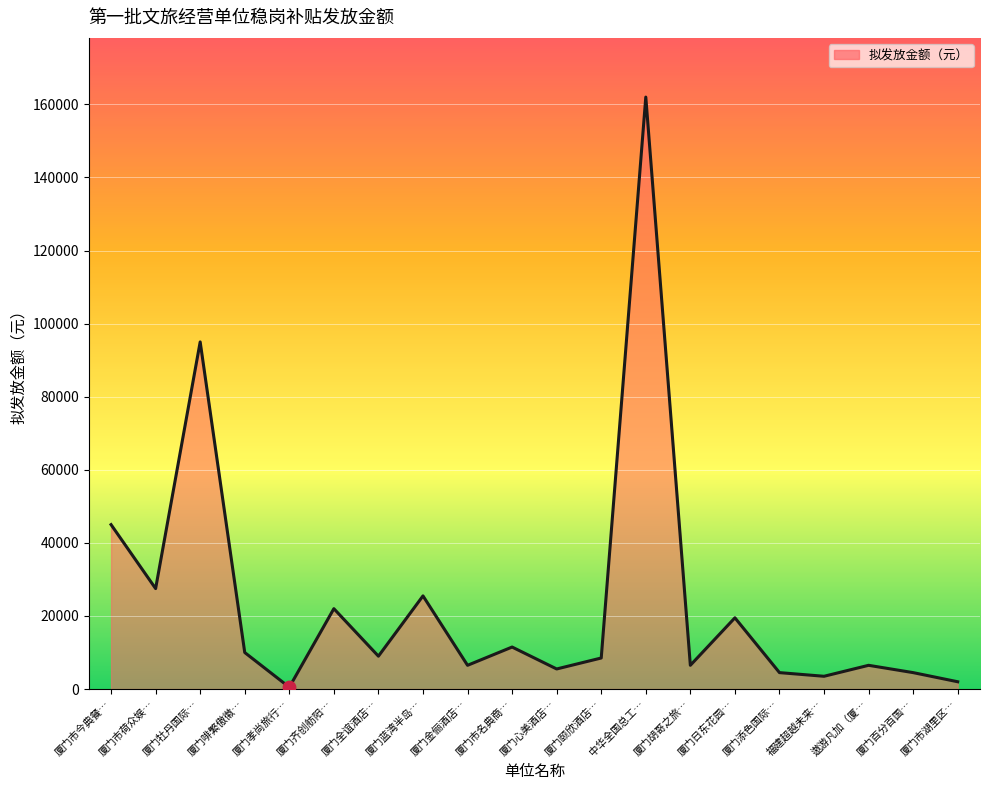

Which has a higher value, 厦门添色国际… or 厦门市名典商…?

厦门市名典商…